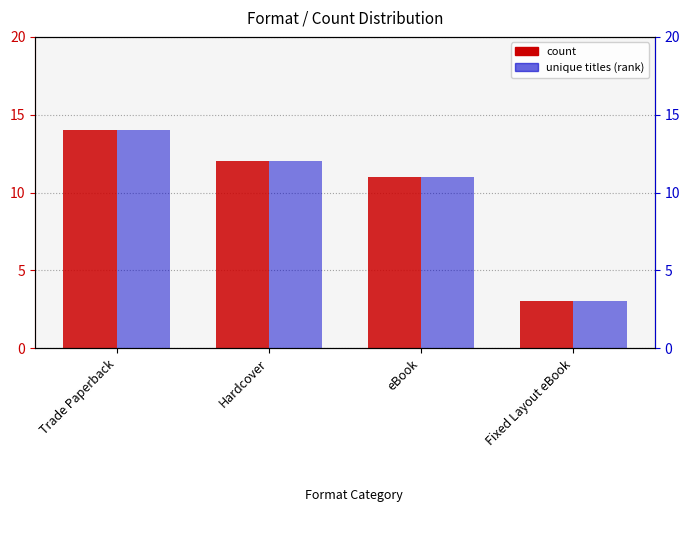

How many values in the count series are below 12?

2